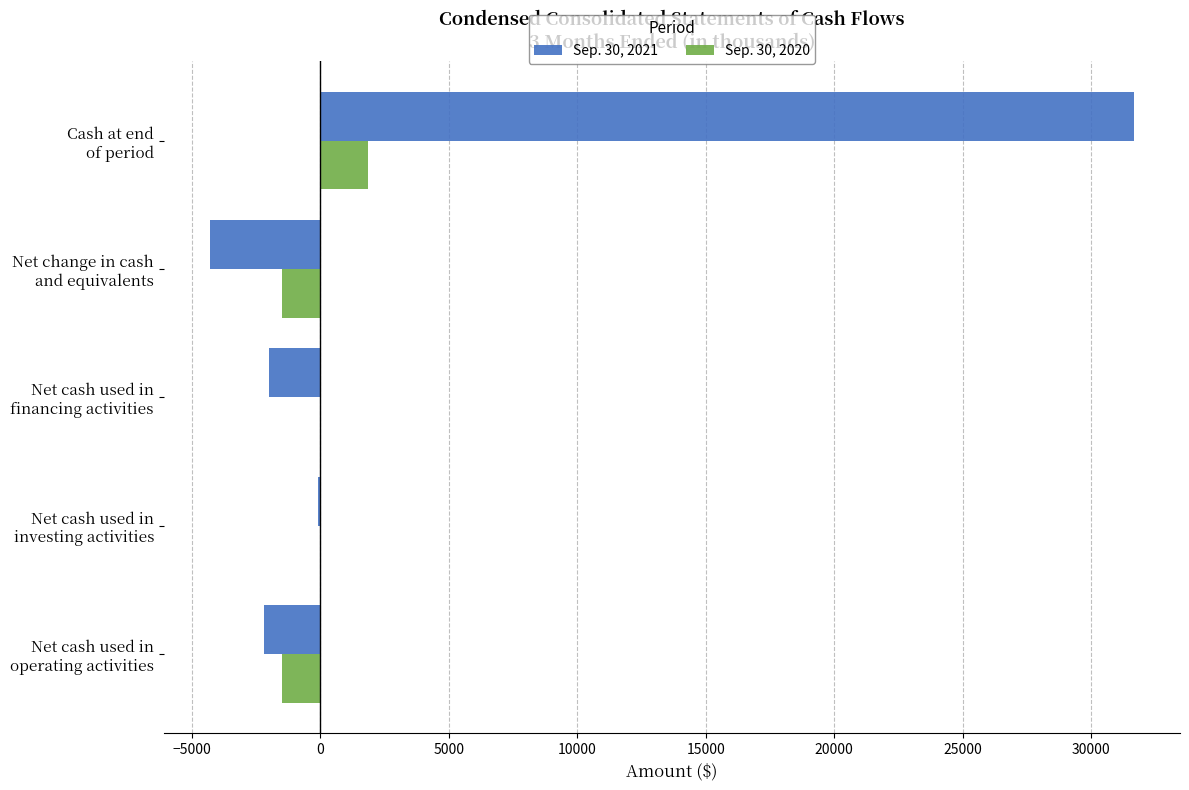

Which category has the highest value in the Sep. 30, 2020 series?

Cash at end
of period